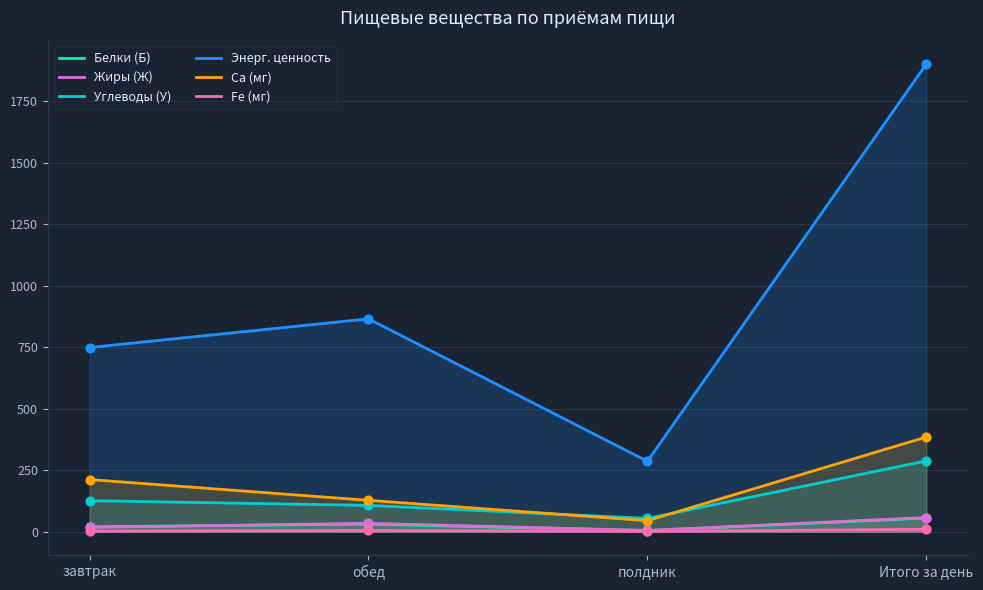

What is the total value across all series at обед?

1172.2